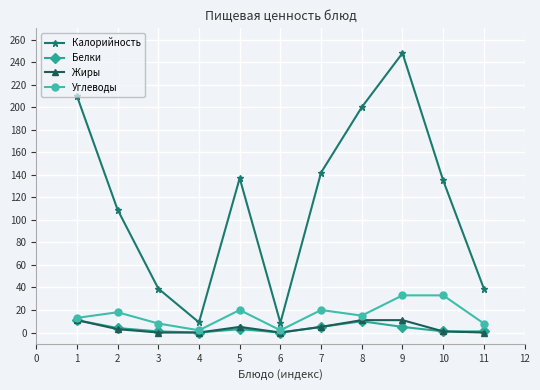

At which category is the sum across all series the highest?

9